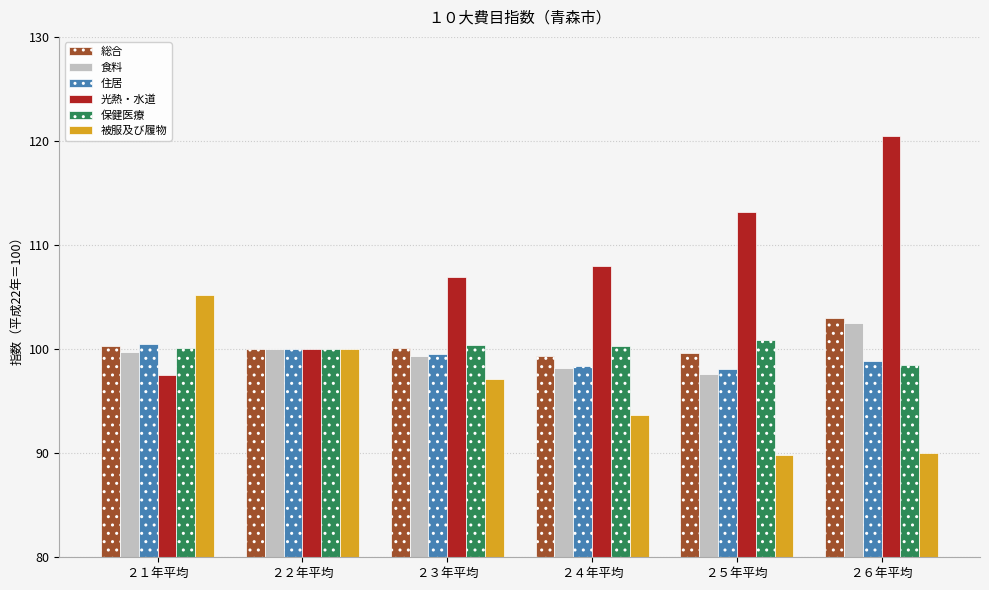

What is the total value across all series at ２１年平均?

603.3